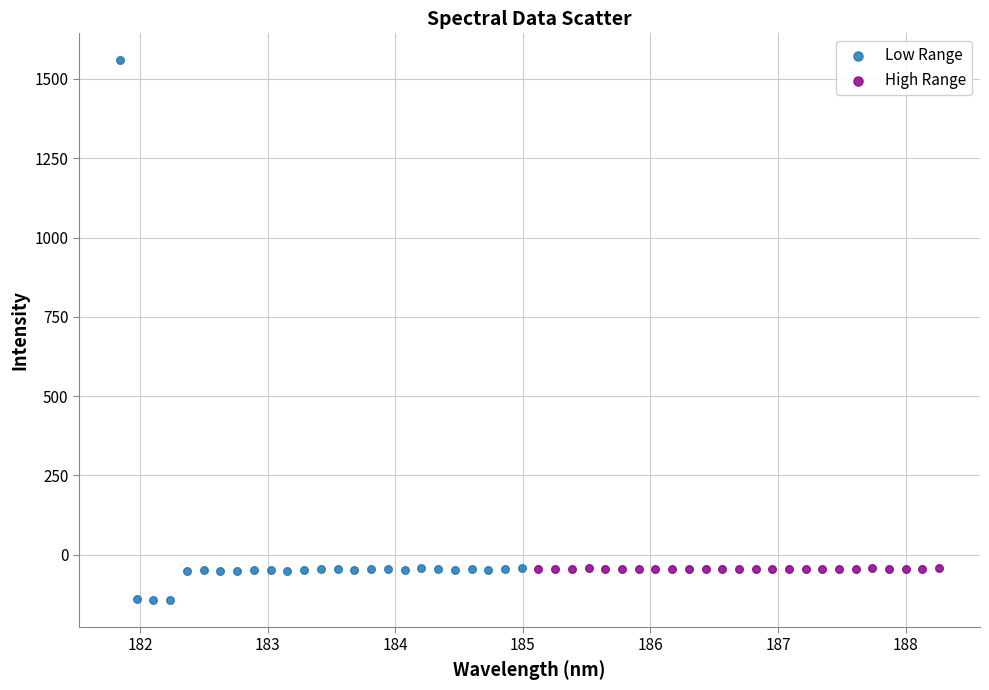

Which series contains the highest Y value?

Low Range